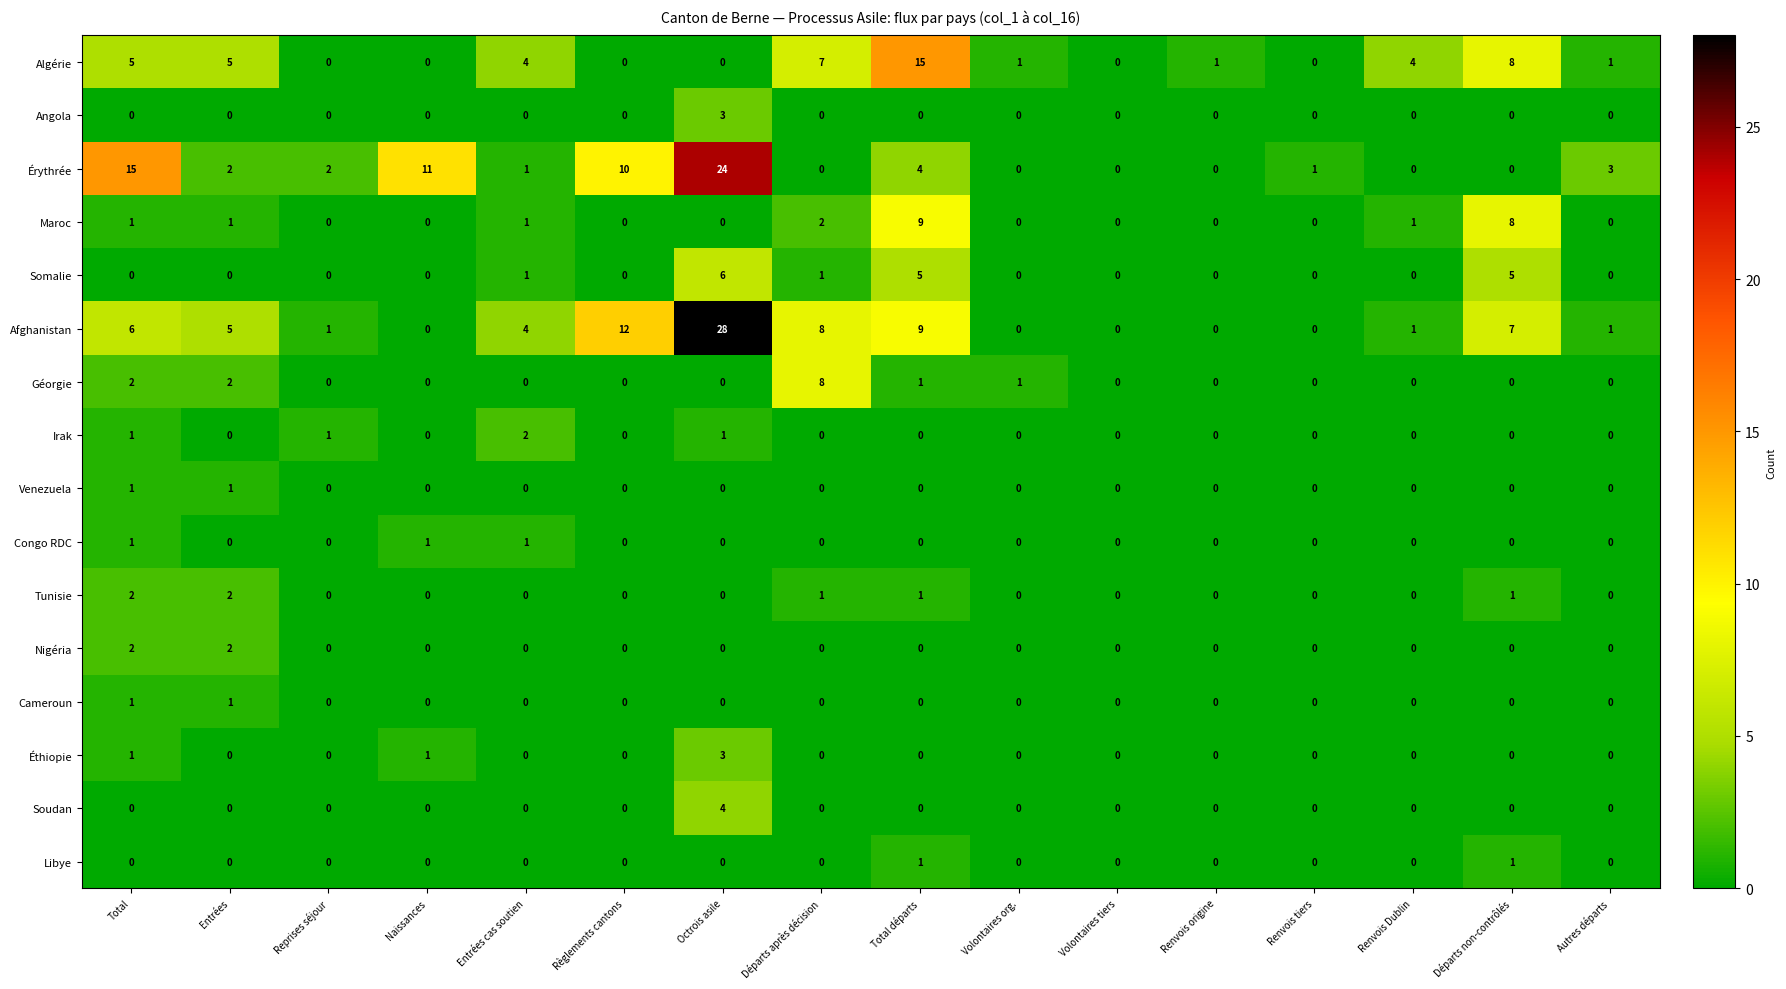

Is it true that Tunisie equals 1 at Autres départs?

False